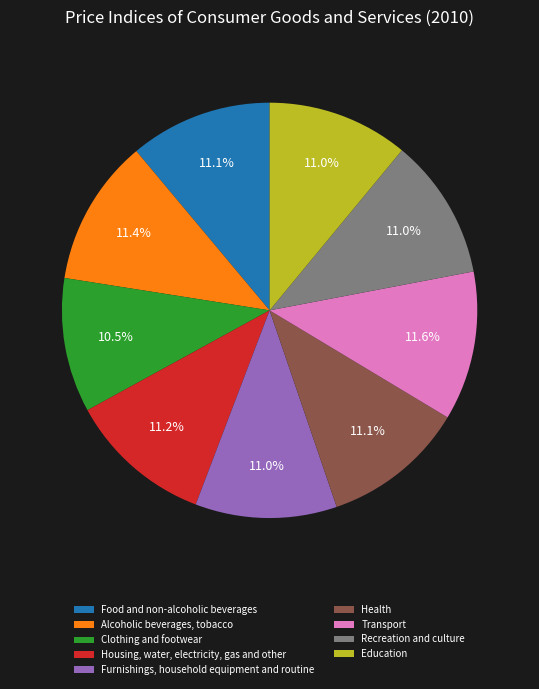

Approximately how many times larger is the value at Transport compared to Alcoholic beverages, tobacco?

1.0